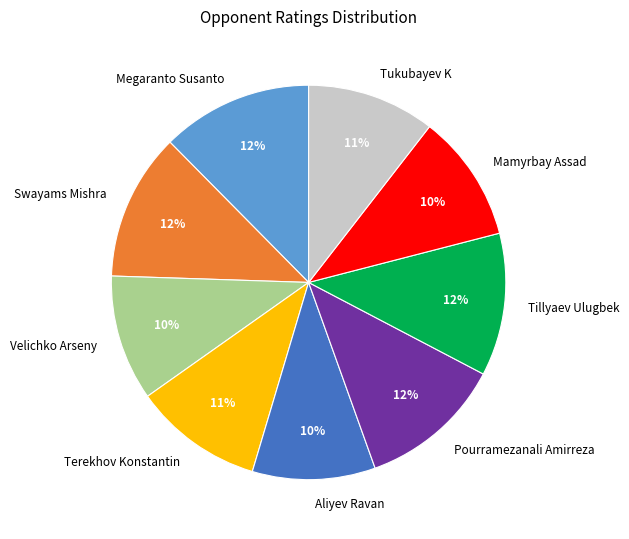

How many segments does this pie chart have?

9